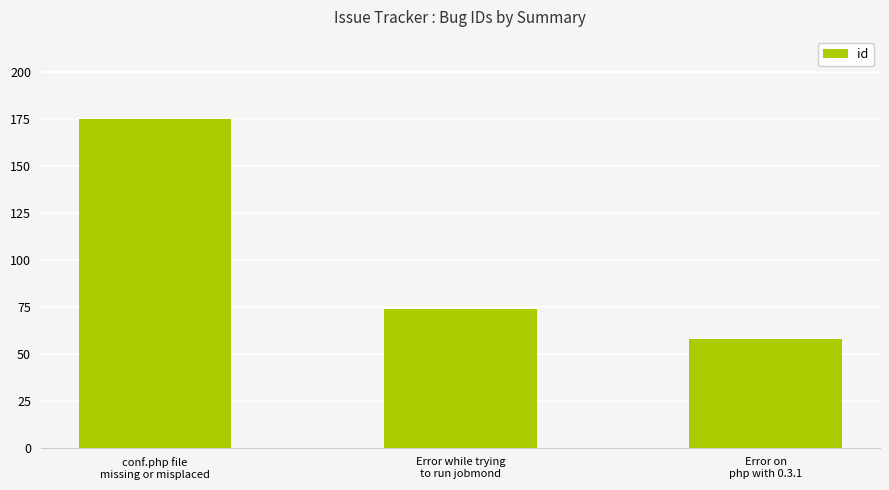

What value does the data have at Error on
php with 0.3.1?

58